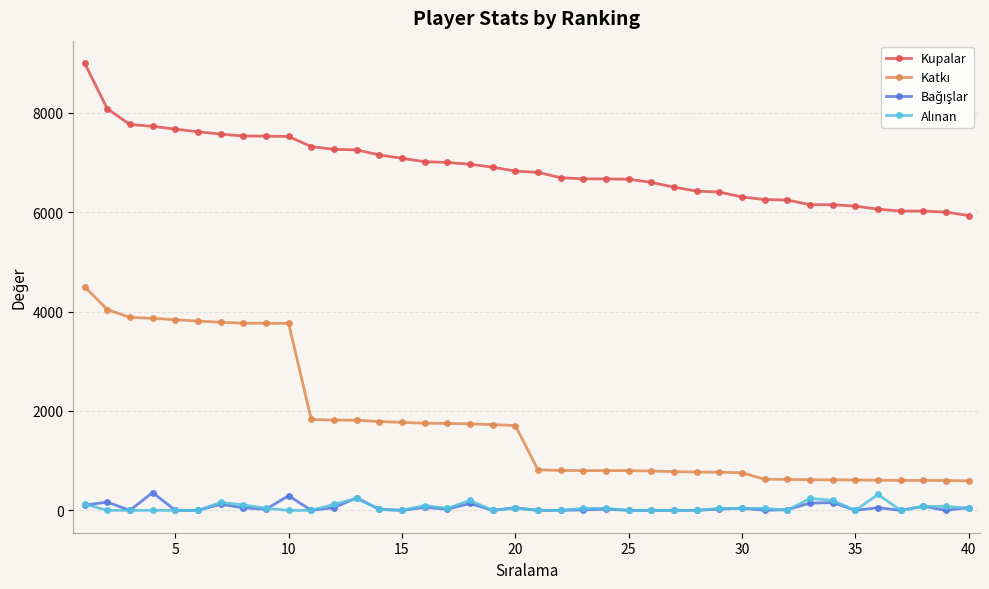

Which series has the largest total across all categories?

Kupalar